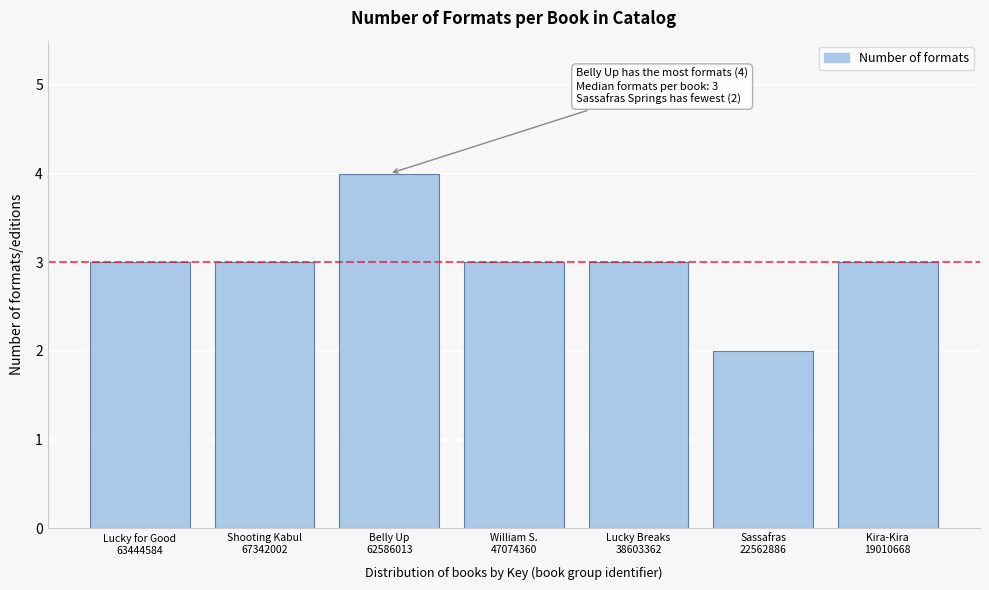

Reading left to right, what are all the values shown in this chart?

3	3	4	3	3	2	3